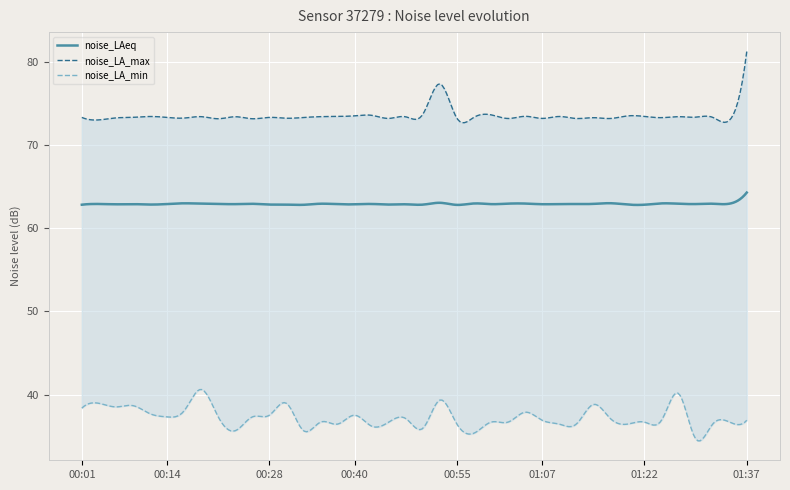

How many values in the noise_LA_max series exceed 73?

38